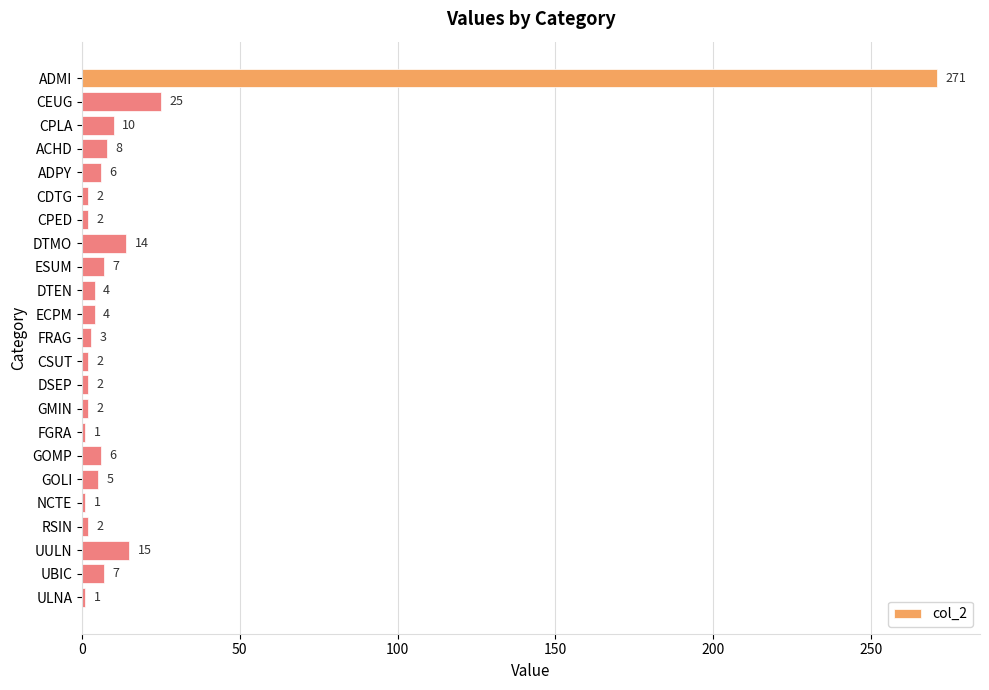

What is the label of the 23rd bar from the top?

ULNA